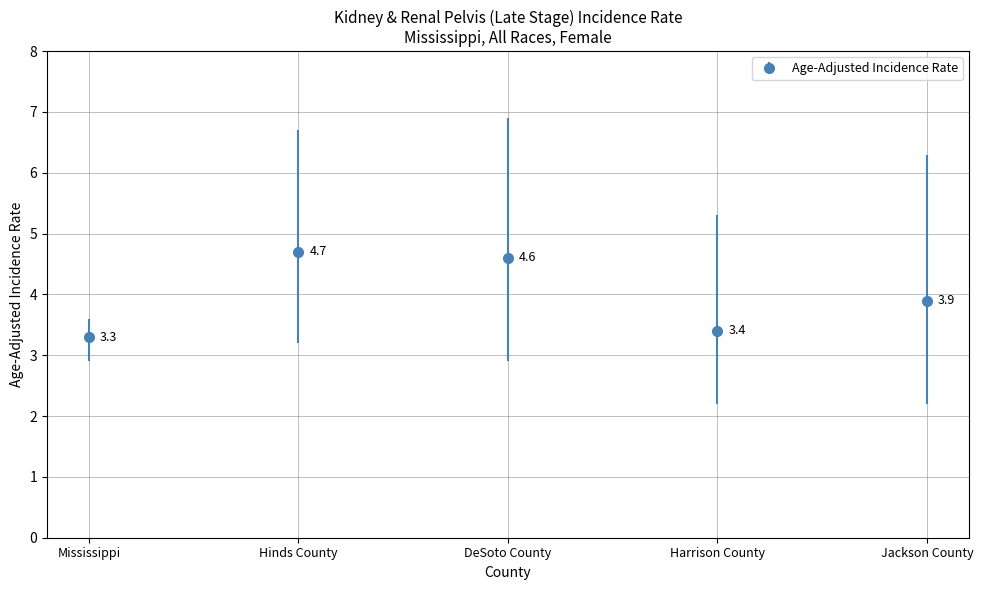

What is the smallest value displayed?

3.3